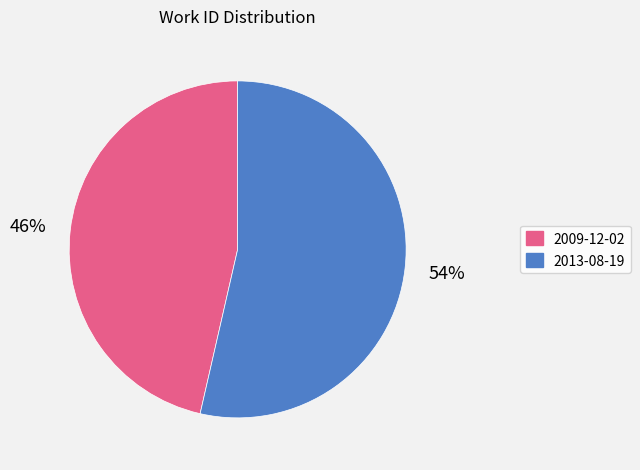

Which slice is the smallest?

2009-12-02